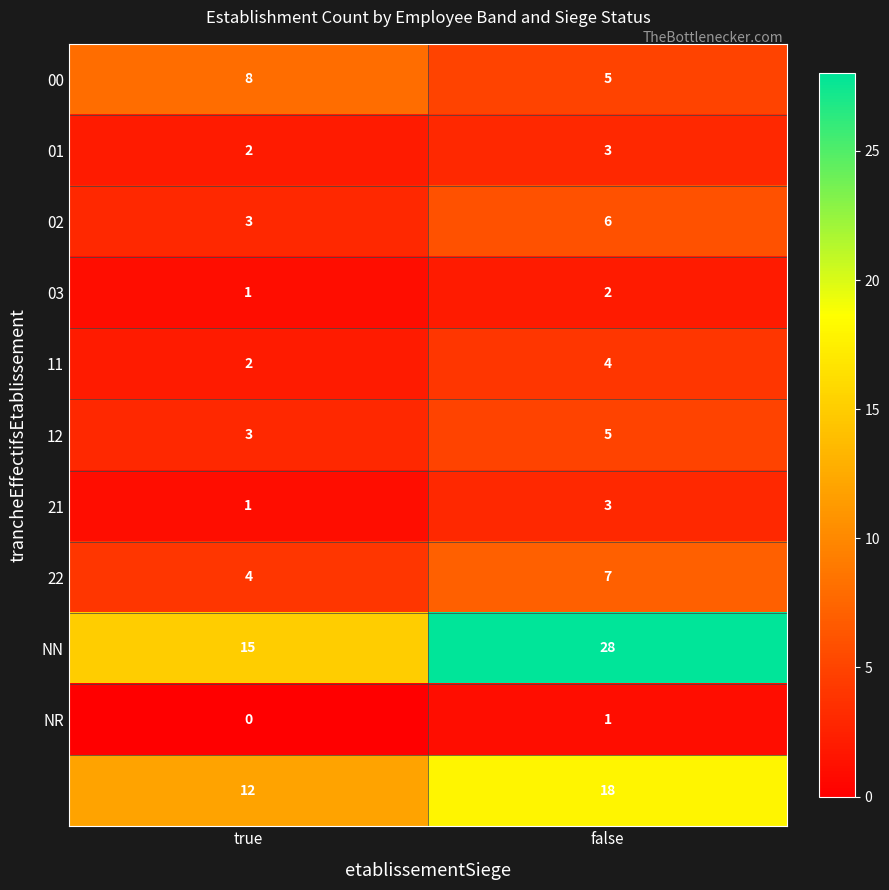

What is the spread (max minus min) of values at true?

15